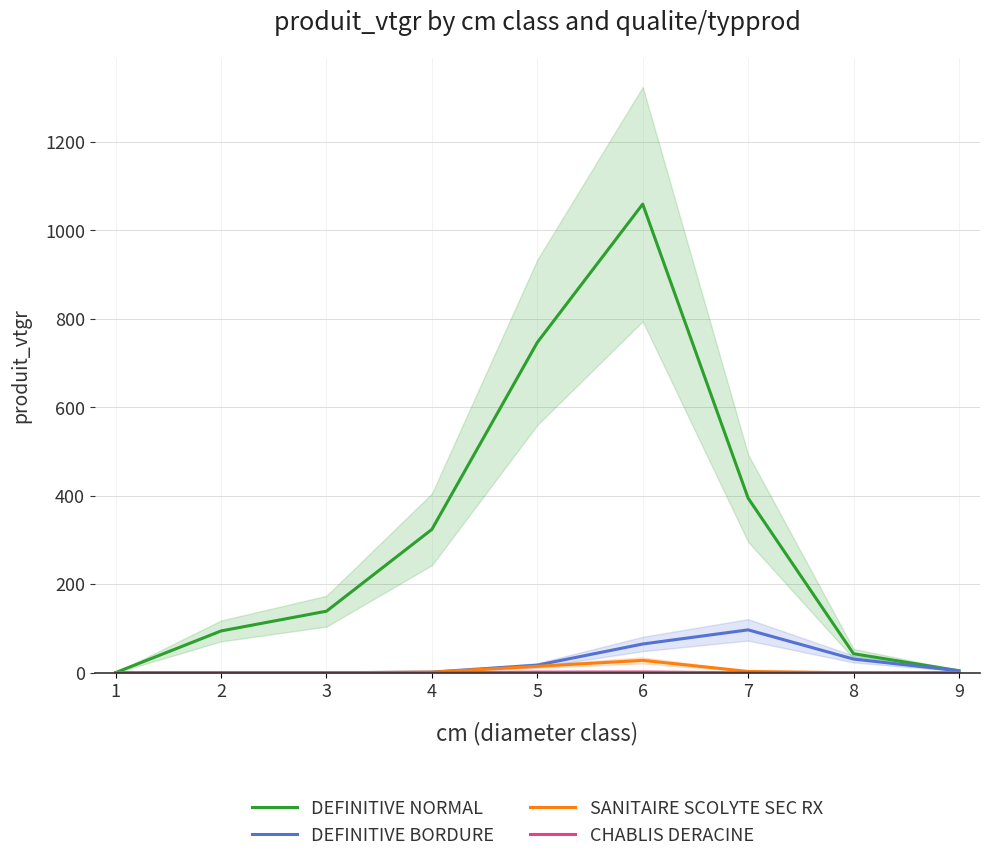

Rank the series at 8 from lowest to highest value.

SANITAIRE SCOLYTE SEC RX, CHABLIS DERACINE, DEFINITIVE BORDURE, DEFINITIVE NORMAL